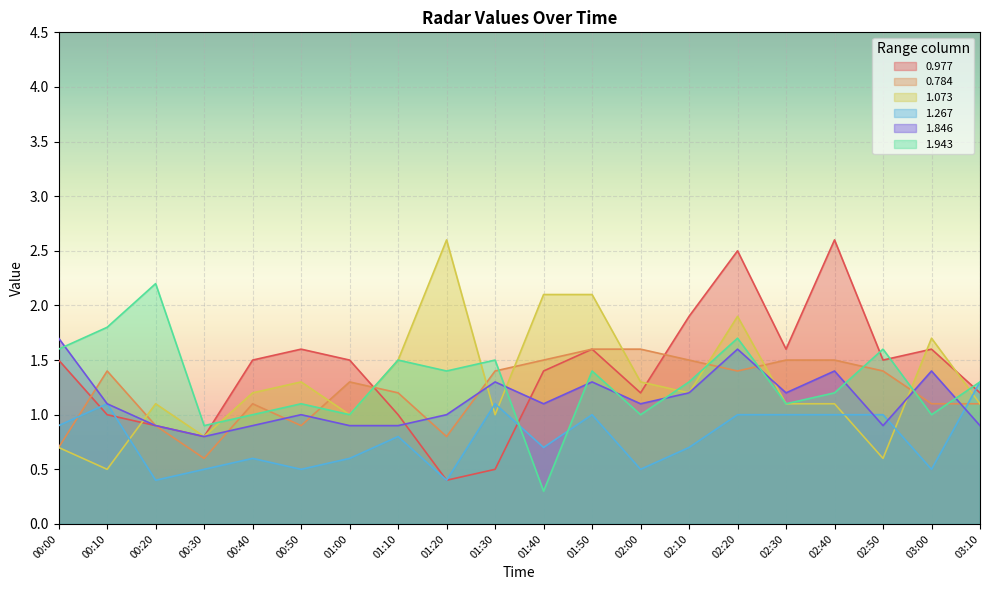

Which series changed the most between 00:40 and 02:10?

0.977